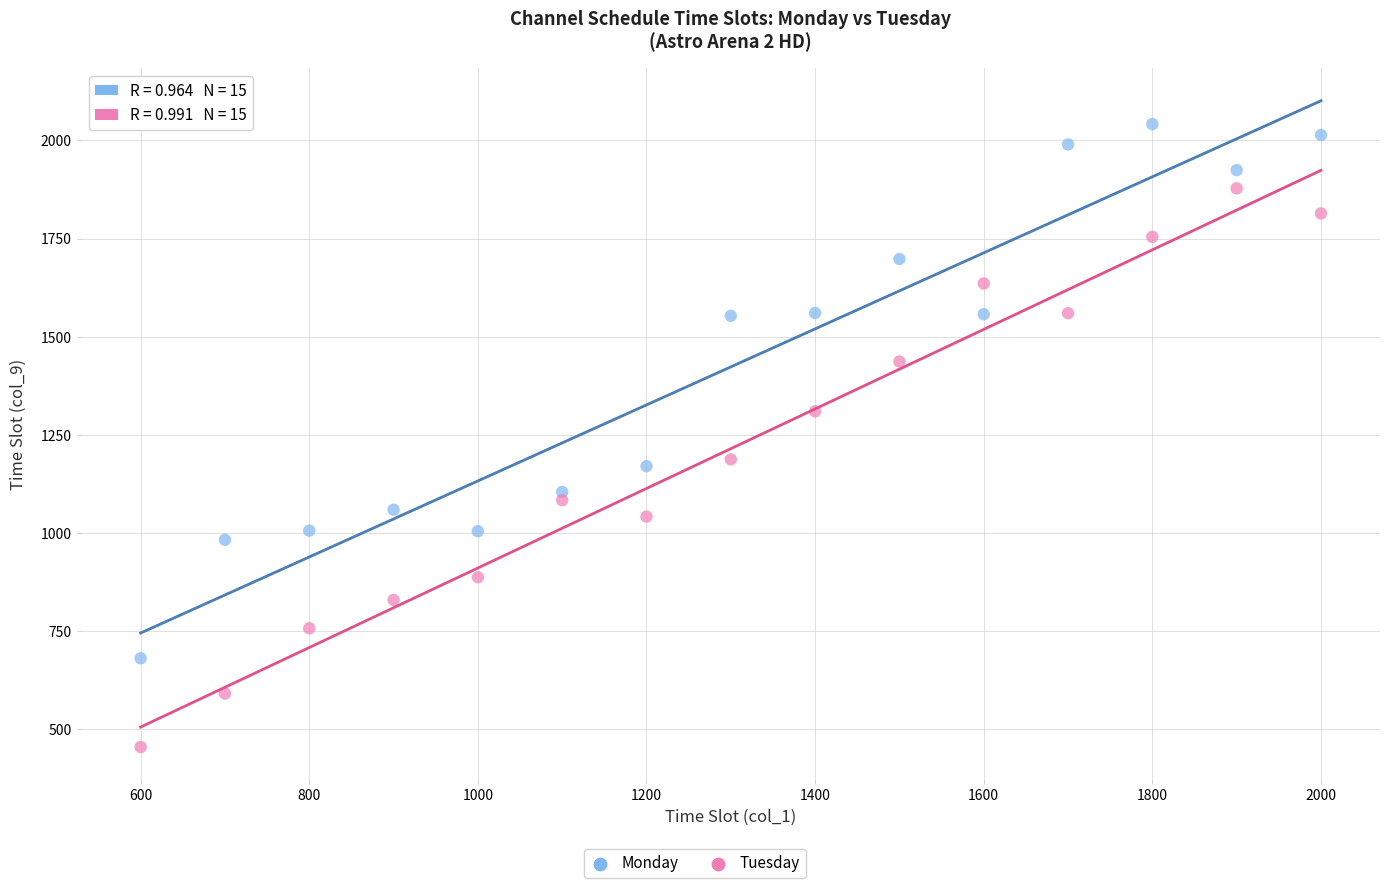

In the Monday series, what Y value is closest to 1361?

1170.3